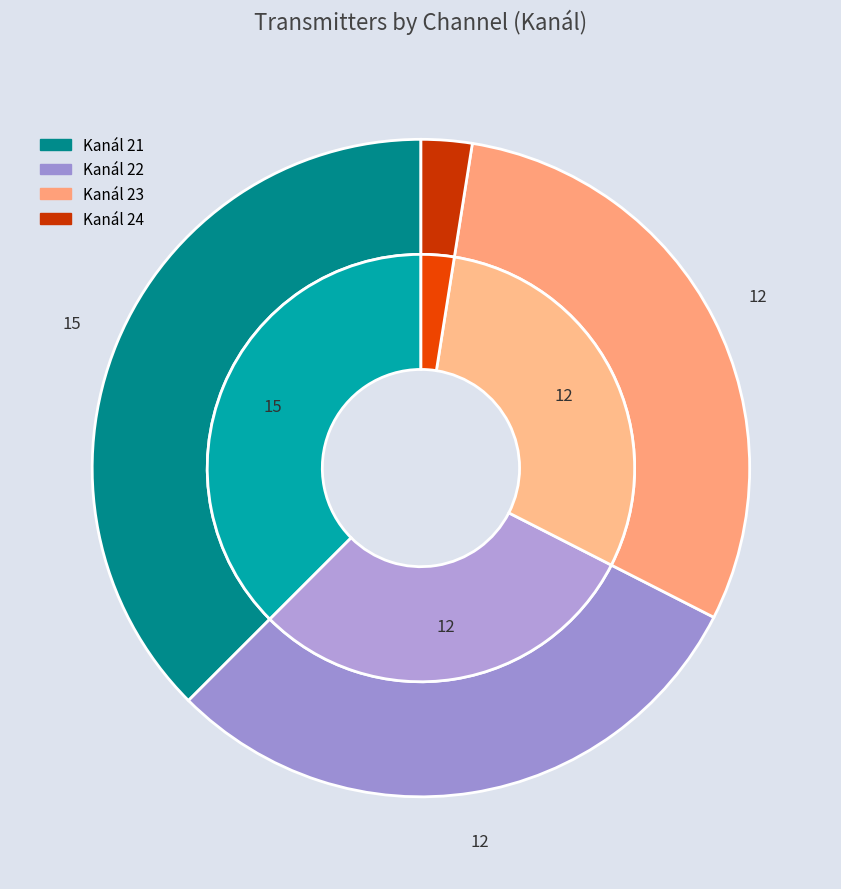

Does 24 represent more than half of the total?

No